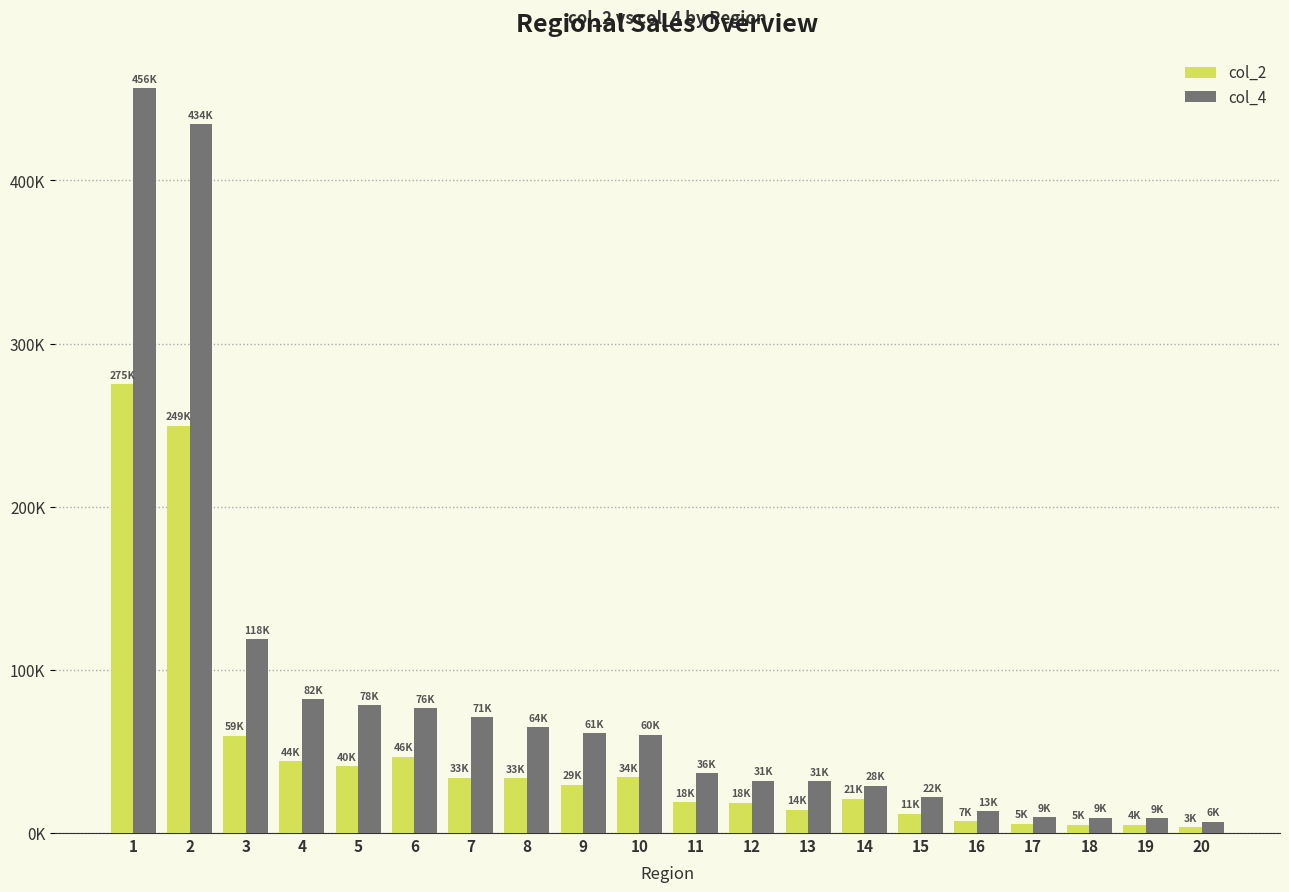

Are the bars grouped side by side (vs. stacked)?

Yes